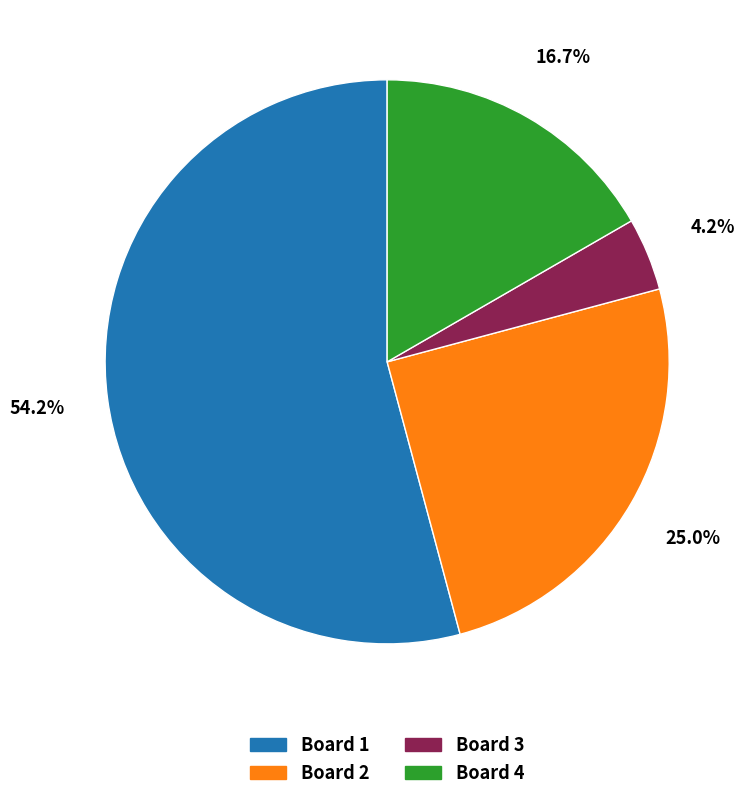

What is the smallest slice in the pie chart?

Board 3